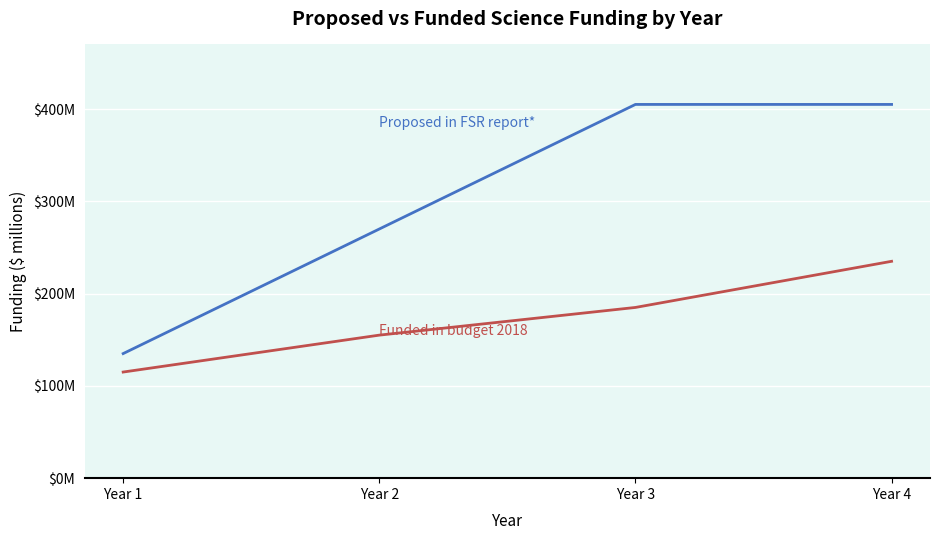

Does the chart have visible grid lines?

Yes